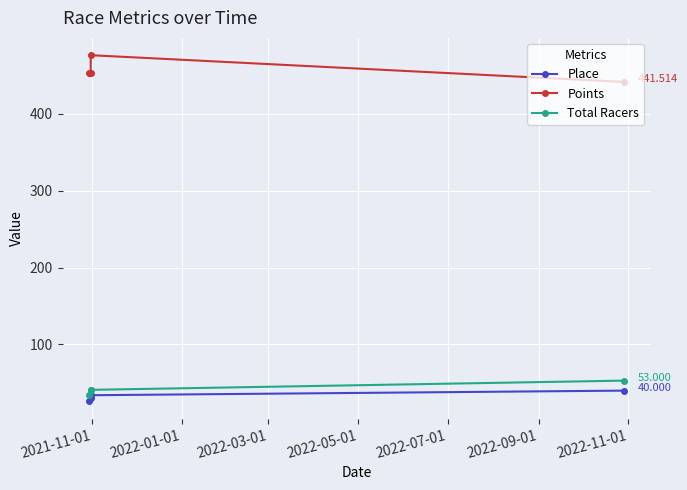

What is the difference between the maximum and minimum values in the Place series?

14.0